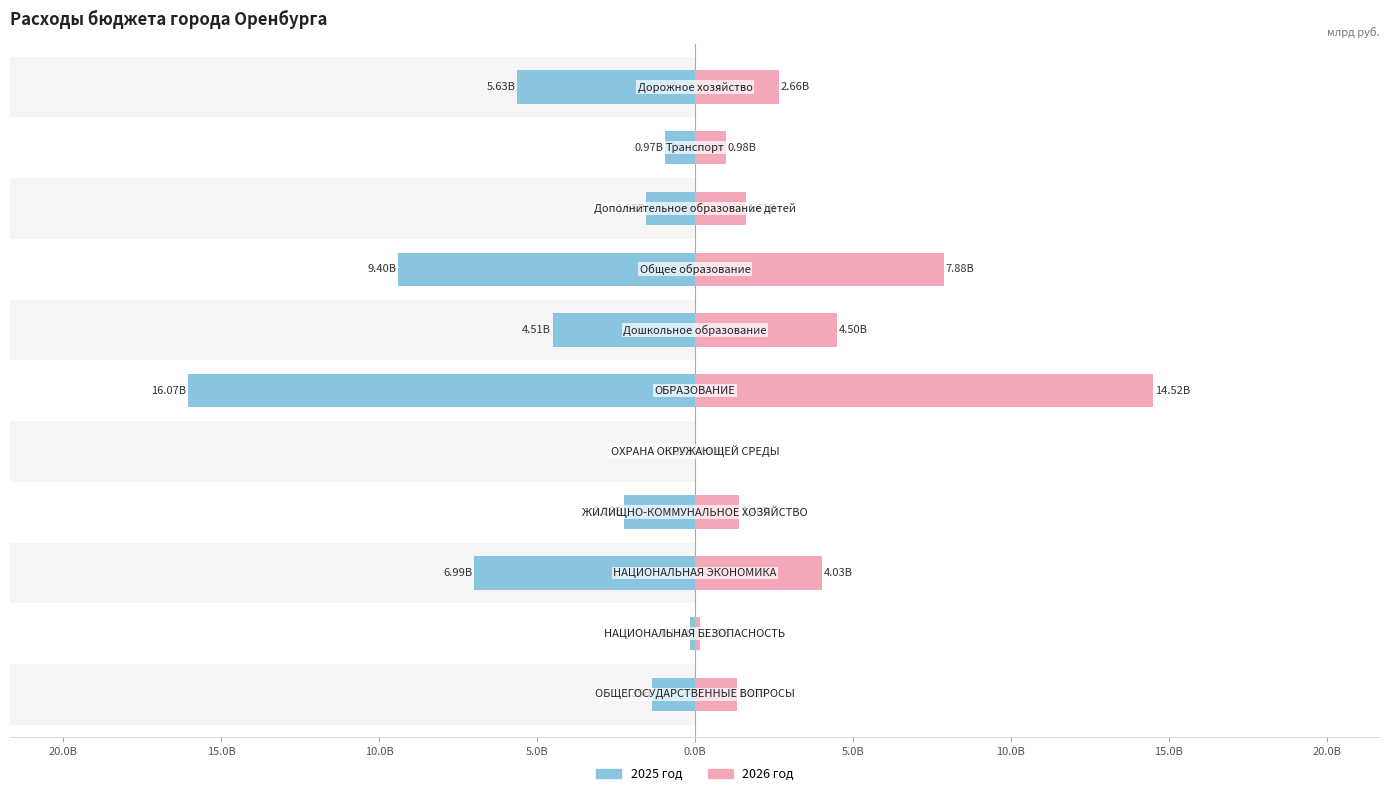

Reading right to left, transcribe all the data shown in this chart.

2025 год: 25.0B=-5.6	20.0B=-1.0	15.0B=-1.5	10.0B=-9.4	5.0B=-4.5	0.0B=-16.1	5.0B=-0.0	10.0B=-2.2	15.0B=-7.0	20.0B=-0.1	25.0B=-1.4
2026 год: 25.0B=2.7	20.0B=1.0	15.0B=1.6	10.0B=7.9	5.0B=4.5	0.0B=14.5	5.0B=0.0	10.0B=1.4	15.0B=4.0	20.0B=0.1	25.0B=1.3